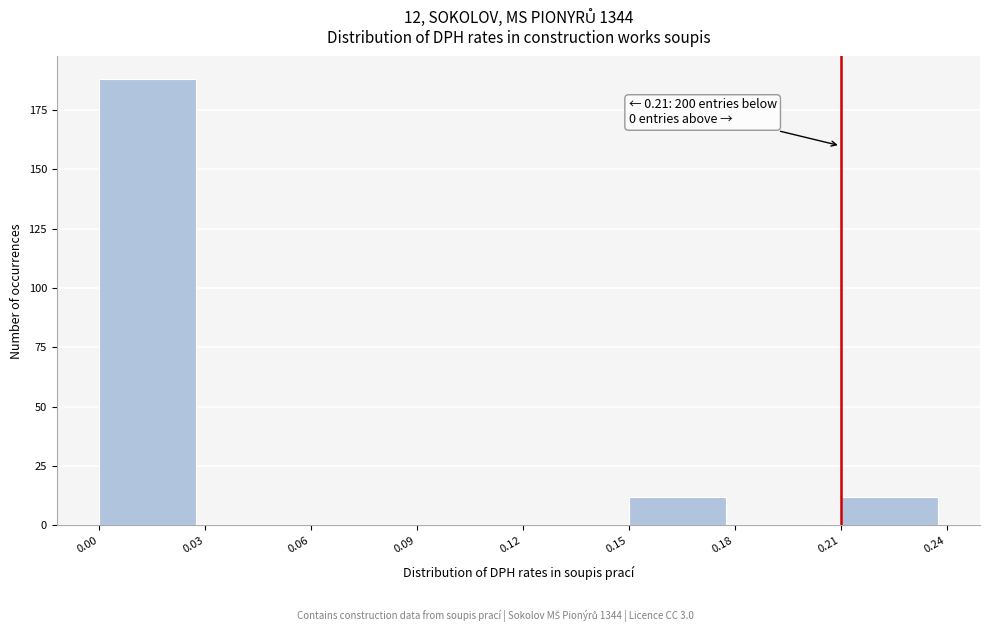

Which range on the x-axis has the tallest bar?

0.00 to 0.03